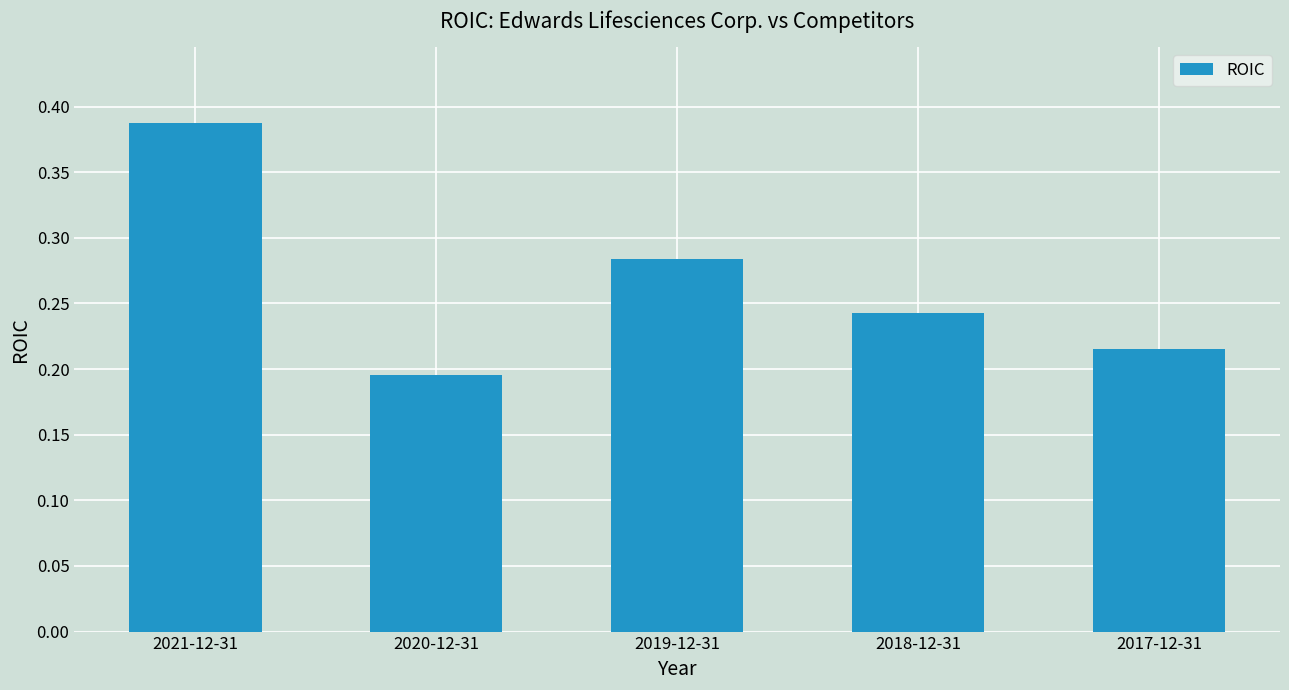

Does the chart contain any negative values?

No